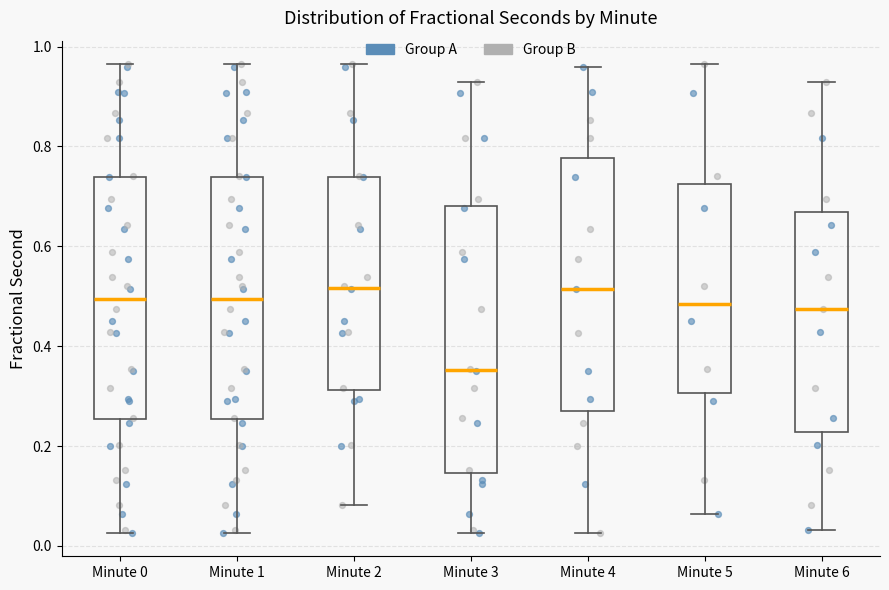

Where does the median line of the box for Minute 3 sit on the y-axis? The values are not printed on the chart, so give them approximately, as read against the axis.

0.36